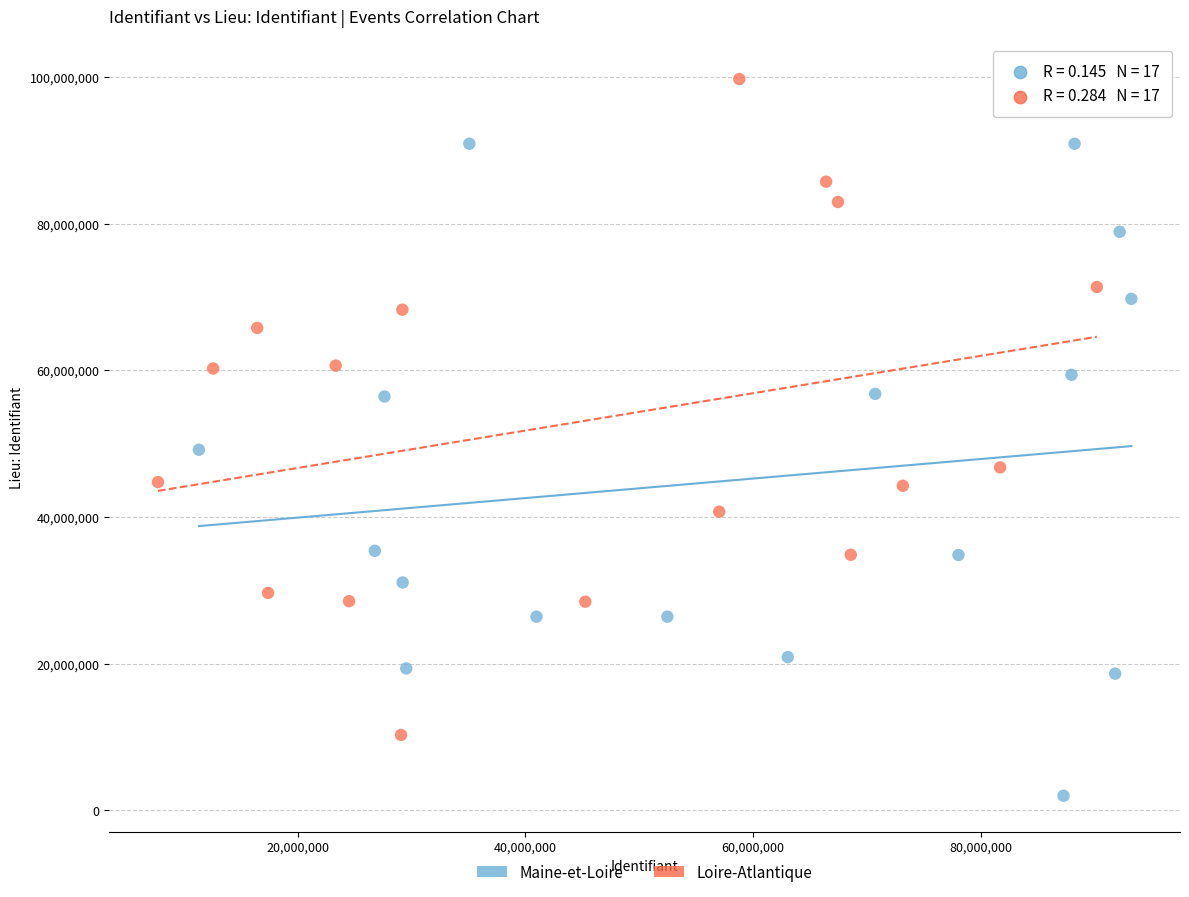

What are all the series names shown in the legend?

Maine-et-Loire, Loire-Atlantique